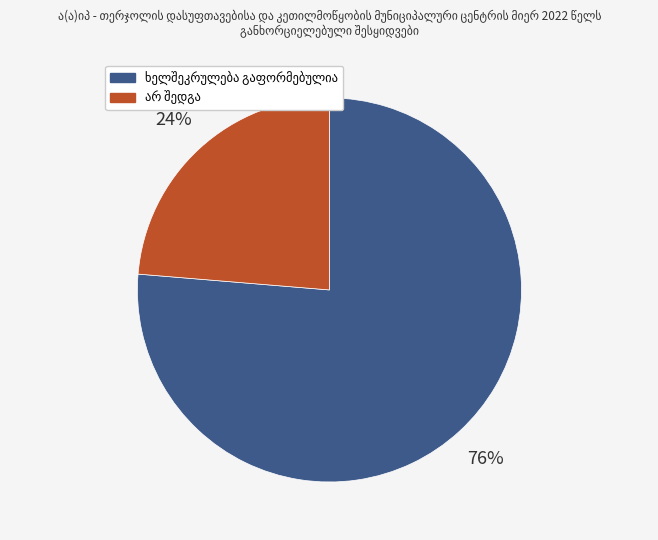

Is there any slice that represents more than half of the pie?

Yes